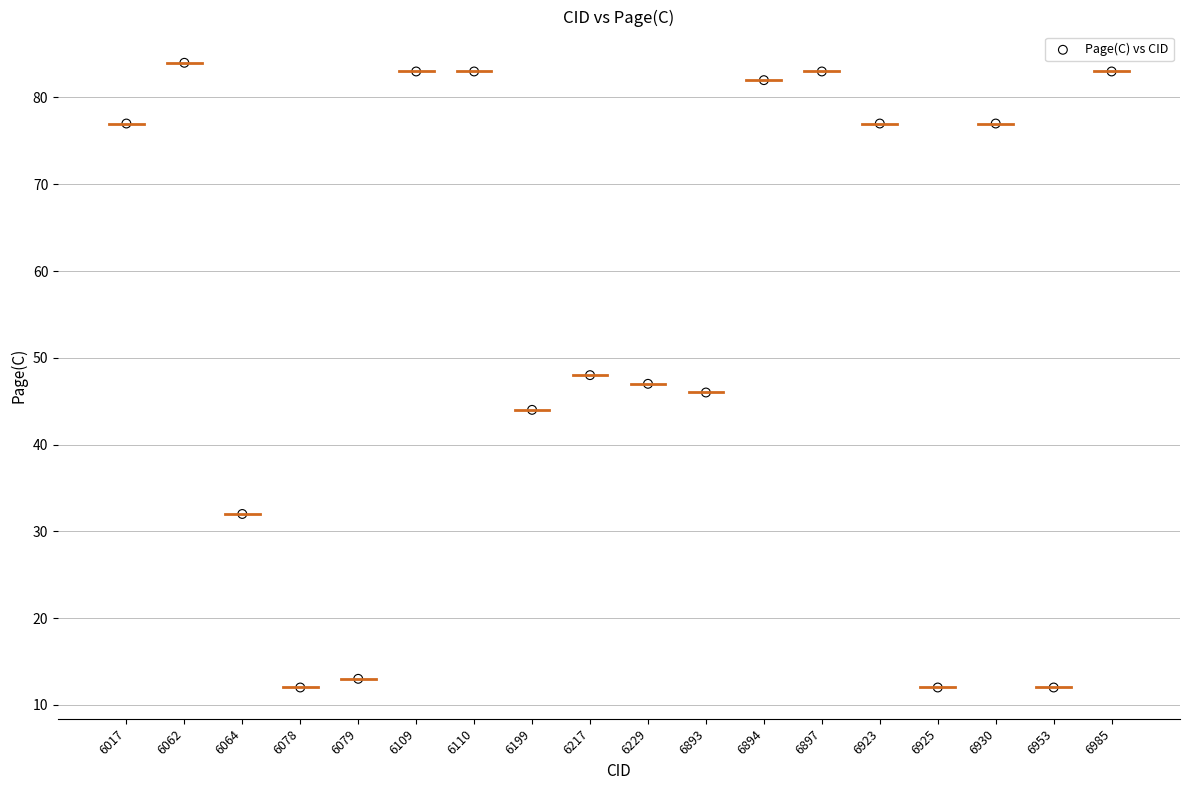

What is the range of X values (max minus min)?

17